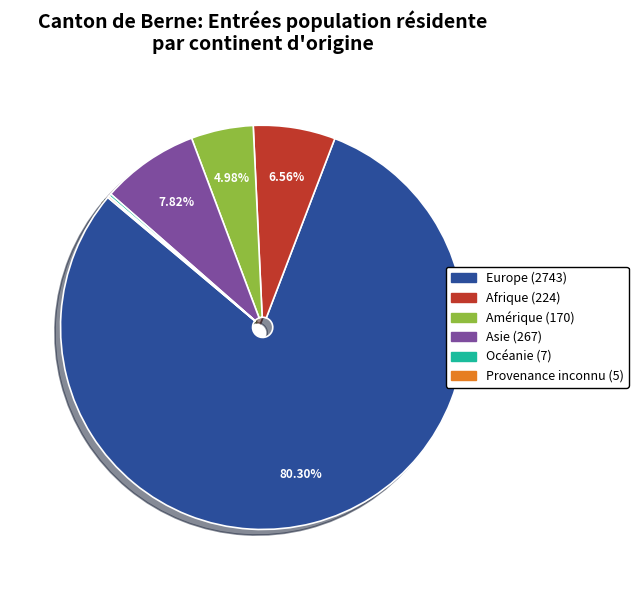

What is the largest slice in the pie chart?

Europe